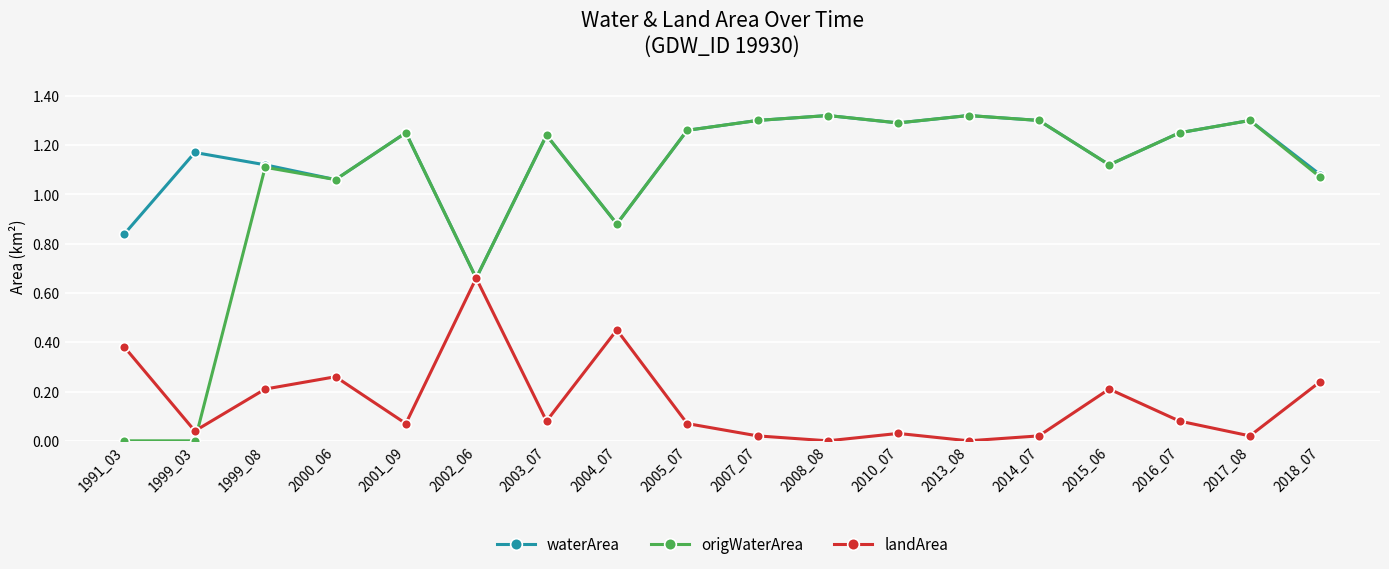

Is the value of landArea at 2010_07 greater than the value of origWaterArea at 2004_07?

No